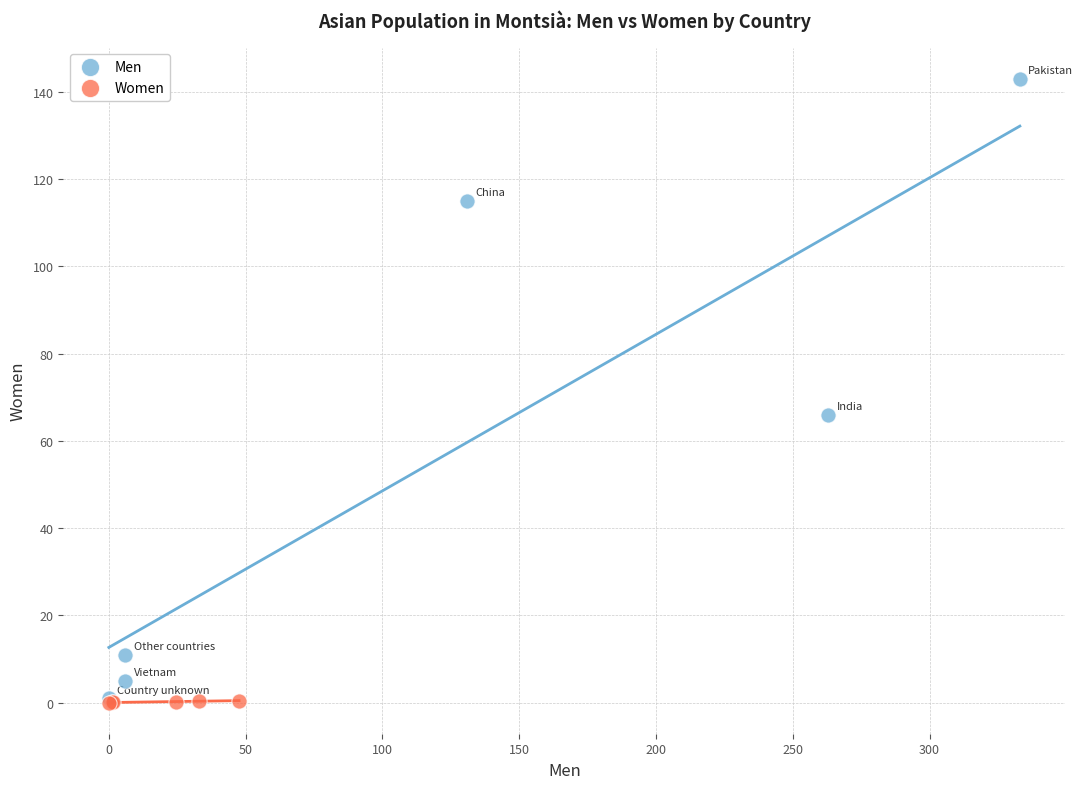

Which series contains the highest Y value?

Men